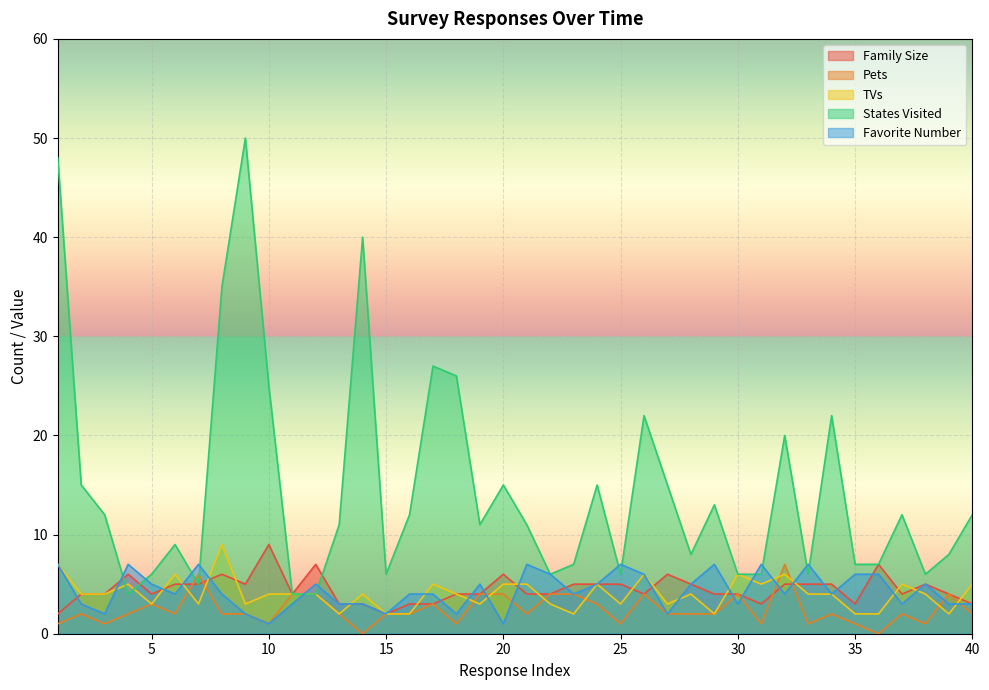

Reading left to right, extract all data points from this chart.

Family Size: 1=2	2=4	3=4	4=6	5=4	6=5	7=5	8=6	9=5	10=9	11=4	12=7	13=3	14=3	15=2	16=3	17=3	18=4	19=4	20=6	21=4	22=4	23=5	24=5	25=5	26=4	27=6	28=5	29=4	30=4	31=3	32=5	33=5	34=5	35=3	36=7	37=4	38=5	39=4	40=3
Pets: 1=1	2=2	3=1	4=2	5=3	6=2	7=6	8=2	9=2	10=1	11=4	12=4	13=2	14=0	15=2	16=2	17=3	18=1	19=4	20=4	21=2	22=4	23=4	24=3	25=1	26=4	27=2	28=2	29=2	30=4	31=1	32=7	33=1	34=2	35=1	36=0	37=2	38=1	39=4	40=2
TVs: 1=7	2=4	3=4	4=5	5=3	6=6	7=3	8=9	9=3	10=4	11=4	12=4	13=2	14=4	15=2	16=2	17=5	18=4	19=3	20=5	21=5	22=3	23=2	24=5	25=3	26=6	27=3	28=4	29=2	30=6	31=5	32=6	33=4	34=4	35=2	36=2	37=5	38=4	39=2	40=5
States Visited: 1=48	2=15	3=12	4=4	5=6	6=9	7=5	8=35	9=50	10=25	11=4	12=4	13=11	14=40	15=6	16=12	17=27	18=26	19=11	20=15	21=11	22=6	23=7	24=15	25=6	26=22	27=15	28=8	29=13	30=6	31=6	32=20	33=6	34=22	35=7	36=7	37=12	38=6	39=8	40=12
Favorite Number: 1=7	2=3	3=2	4=7	5=5	6=4	7=7	8=4	9=2	10=1	11=3	12=5	13=3	14=3	15=2	16=4	17=4	18=2	19=5	20=1	21=7	22=6	23=4	24=5	25=7	26=6	27=2	28=5	29=7	30=3	31=7	32=4	33=7	34=4	35=6	36=6	37=3	38=5	39=3	40=3